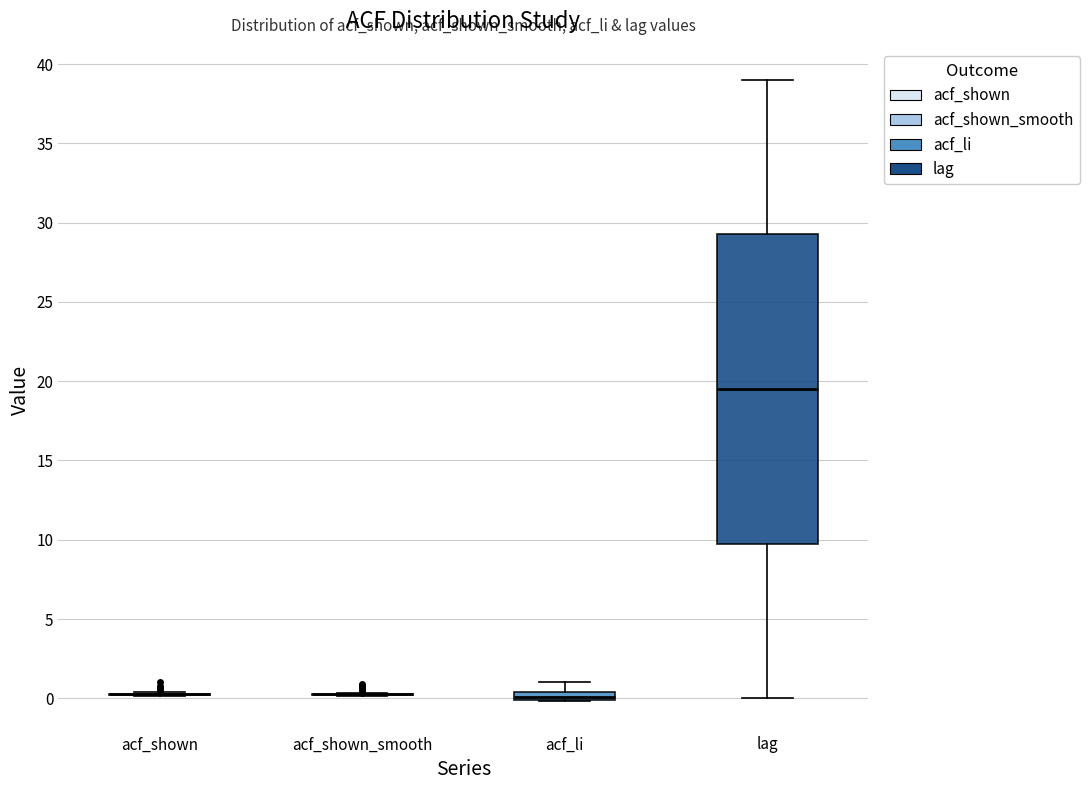

Comparing the boxes themselves (not the whiskers), which one is the tallest?

lag